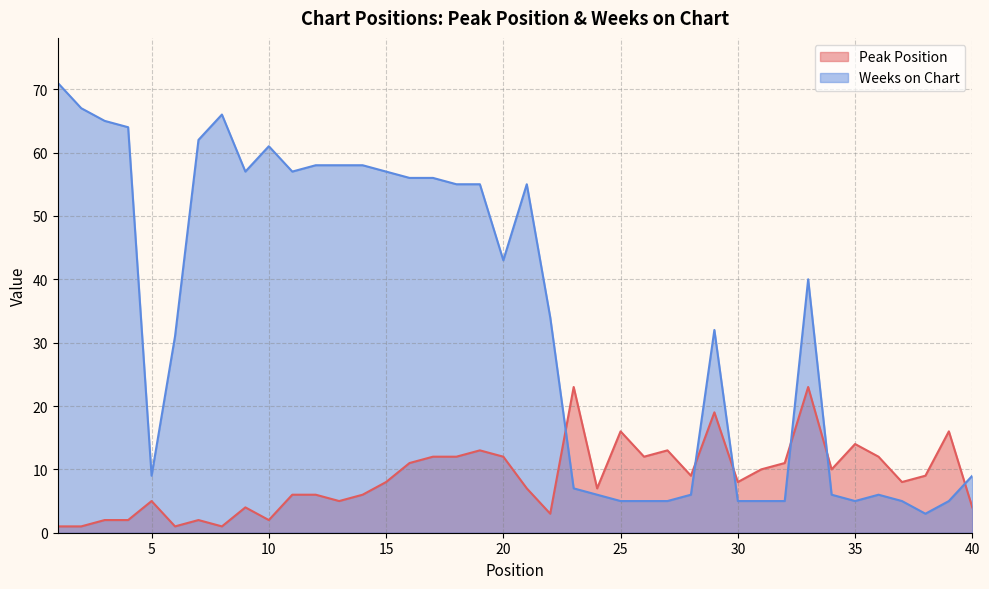

Reading left to right, extract all data points from this chart.

Peak Position: 1	1	2	2	5	1	2	1	4	2	6	6	5	6	8	11	12	12	13	12	7	3	23	7	16	12	13	9	19	8	10	11	23	10	14	12	8	9	16	4
Weeks on Chart: 71	67	65	64	9	31	62	66	57	61	57	58	58	58	57	56	56	55	55	43	55	34	7	6	5	5	5	6	32	5	5	5	40	6	5	6	5	3	5	9